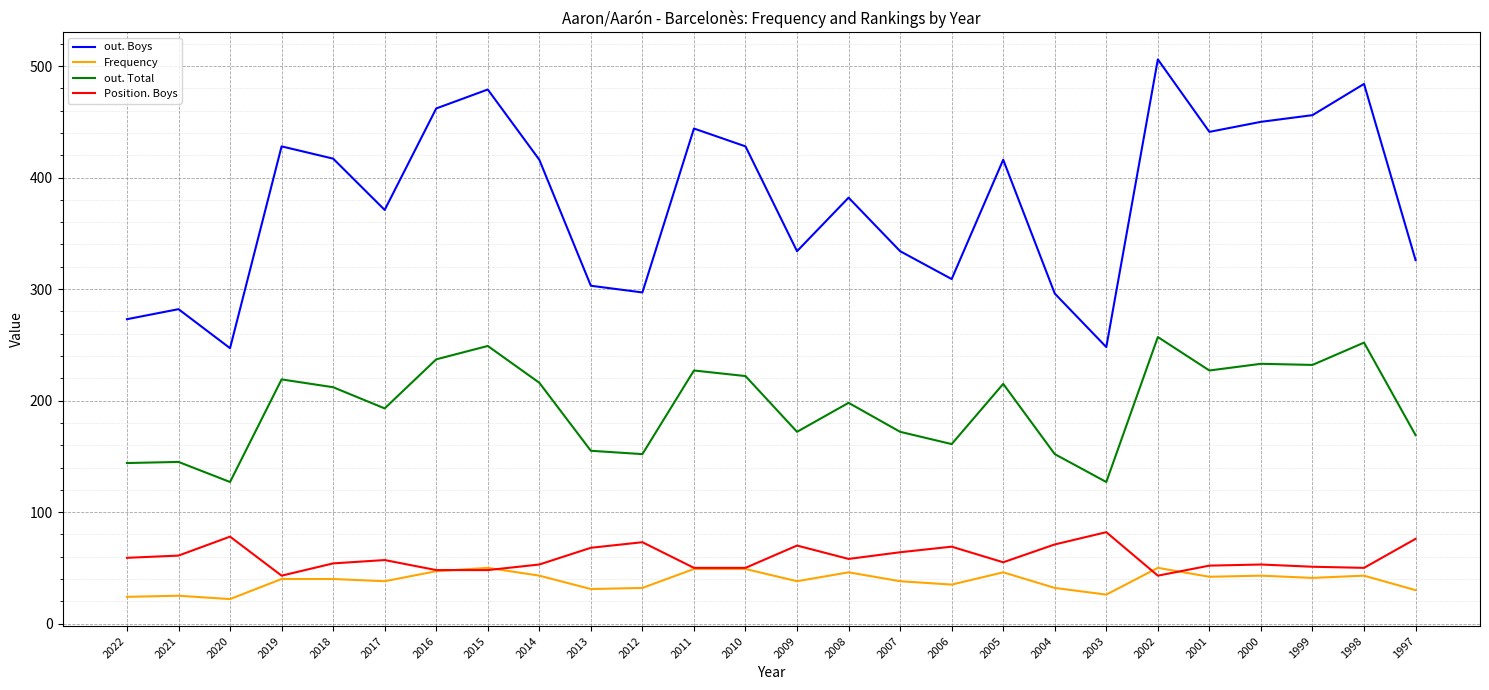

The value of Position. Boys at 2019 is 43. True or false?

True